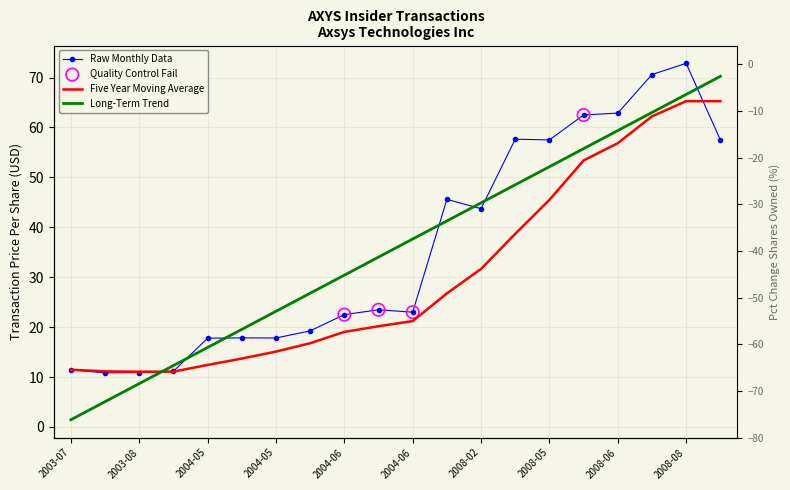

Which series has the largest total across all categories?

transactionPricePerShare